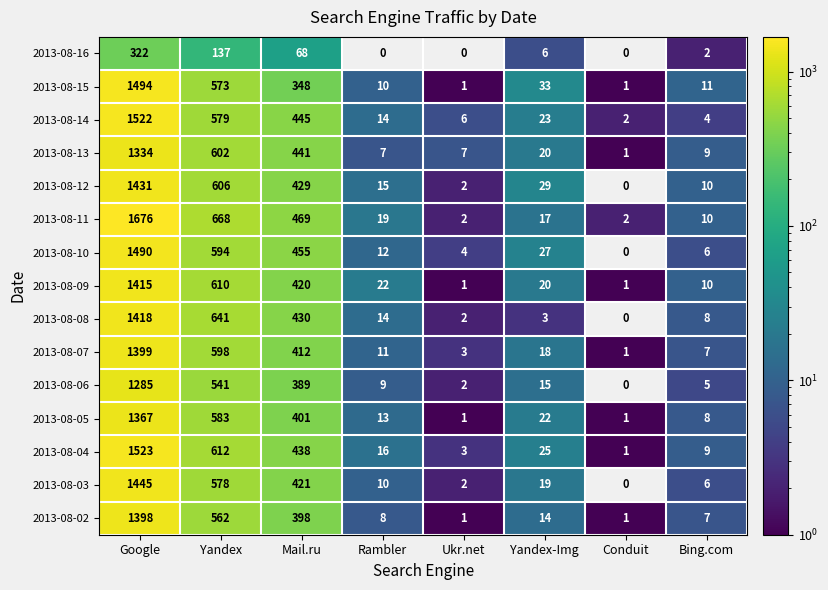

At which category is the sum across all series the highest?

Google